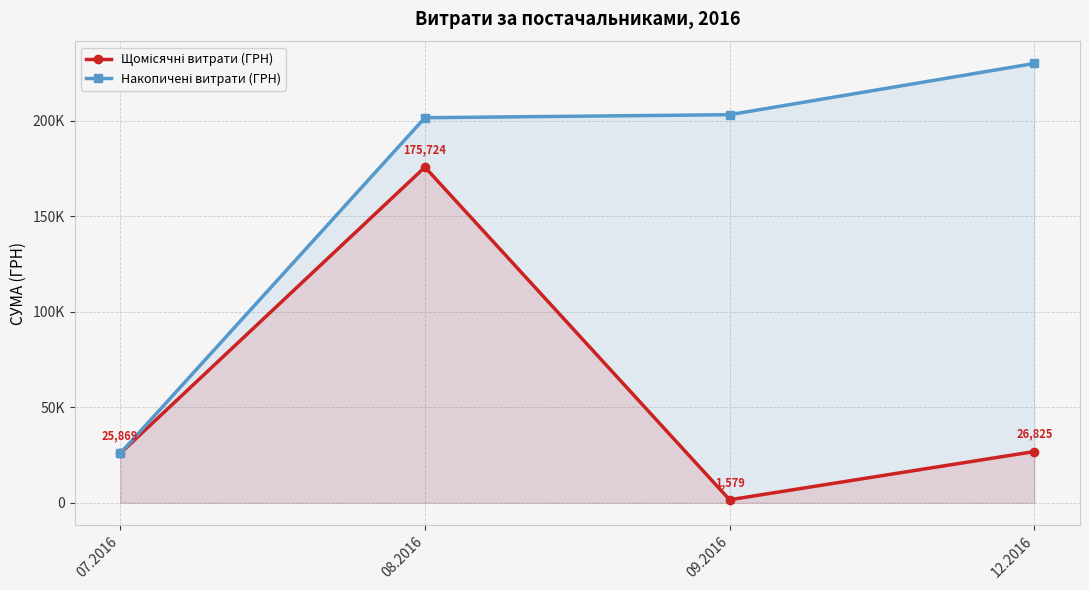

How many data points in Накопичені витрати (ГРН) are less than 203172?

2